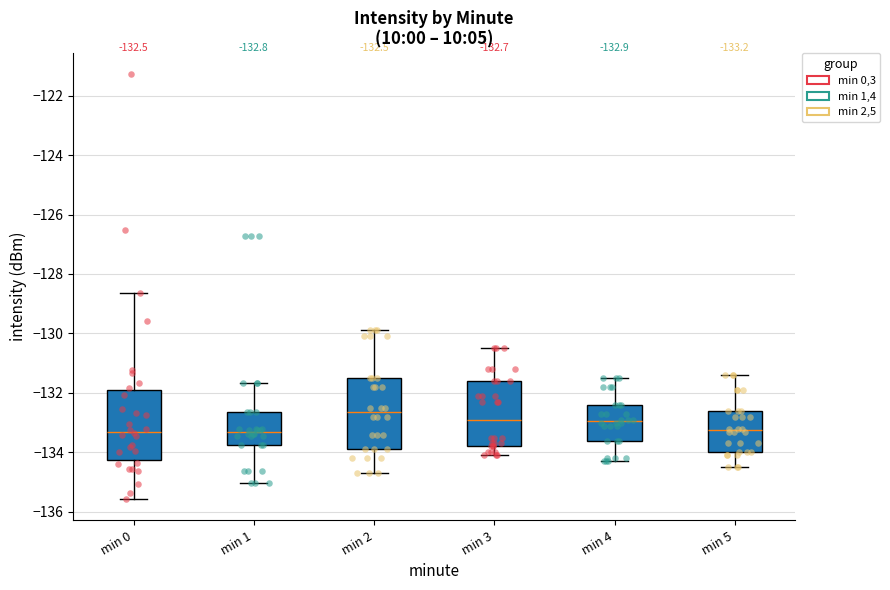

Which box's median line is the highest?

min 2